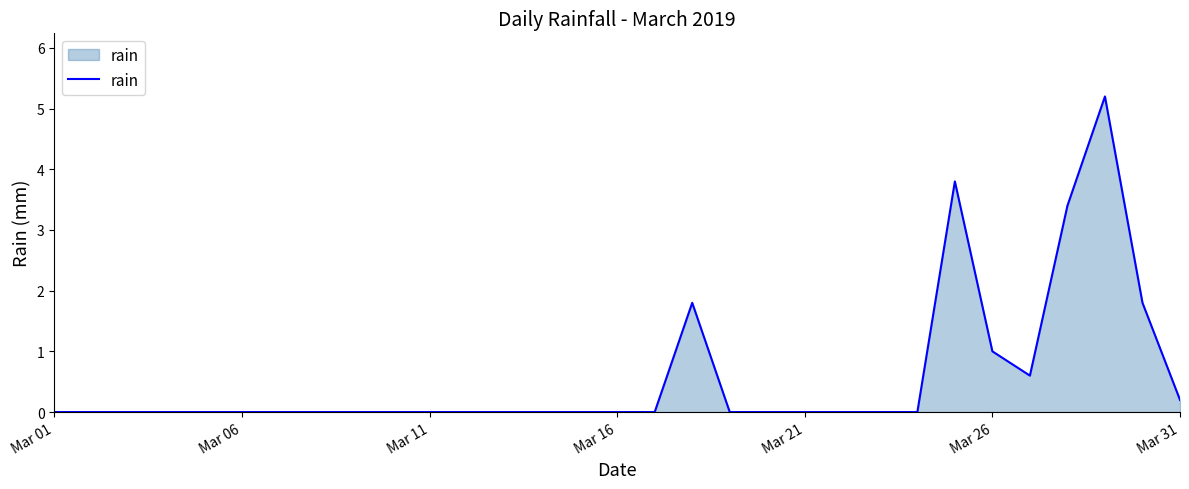

What is the maximum value shown in the chart?

5.2